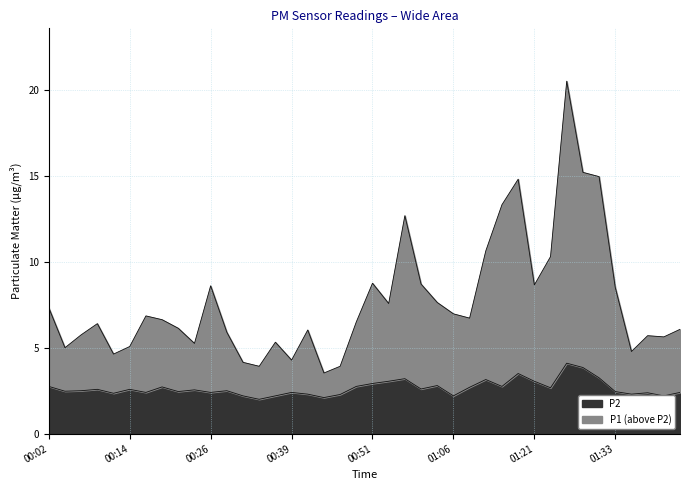

Which series has the largest total across all categories?

P1